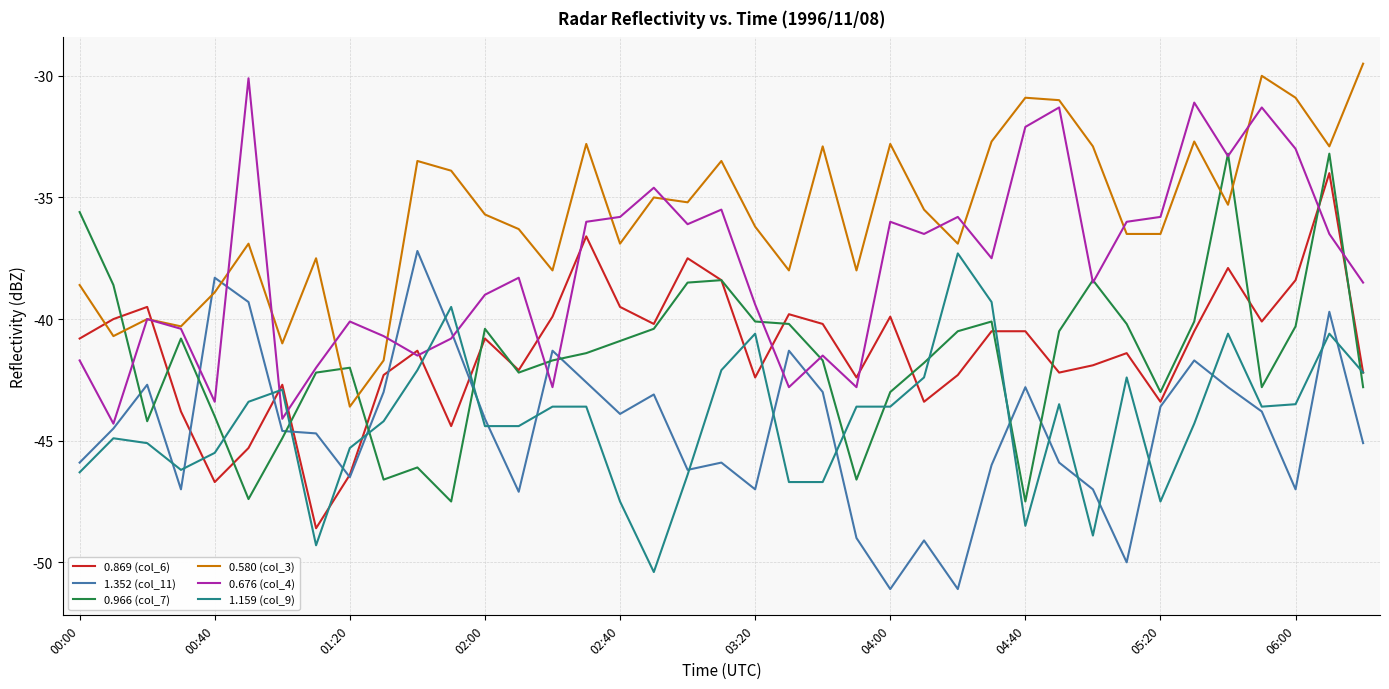

What is the smallest value displayed?

-51.1